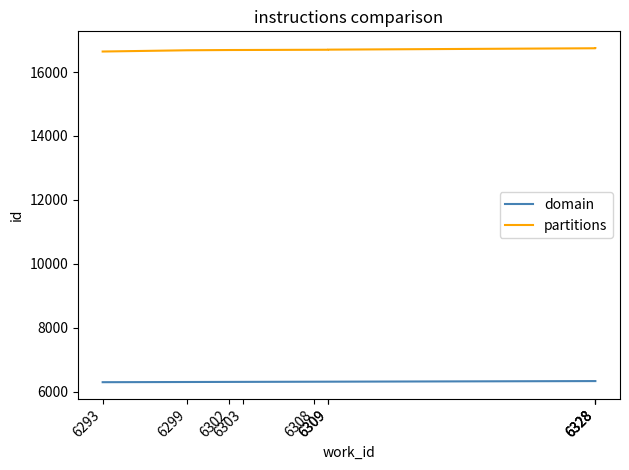

What value does the domain series have at 6309?

6309